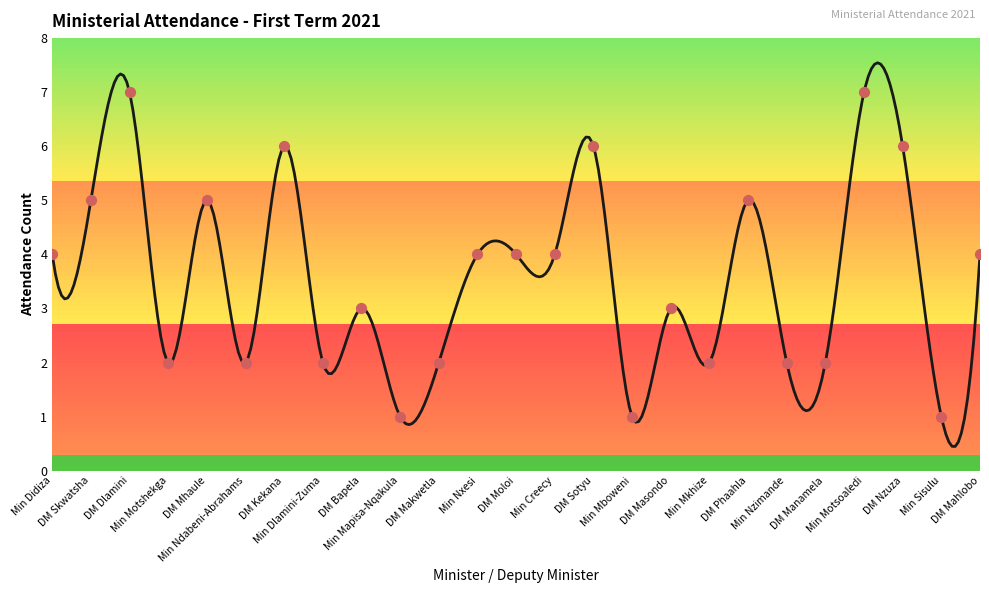

What is the ratio of the value at DM Dlamini to the value at DM Nzuza?

1.2